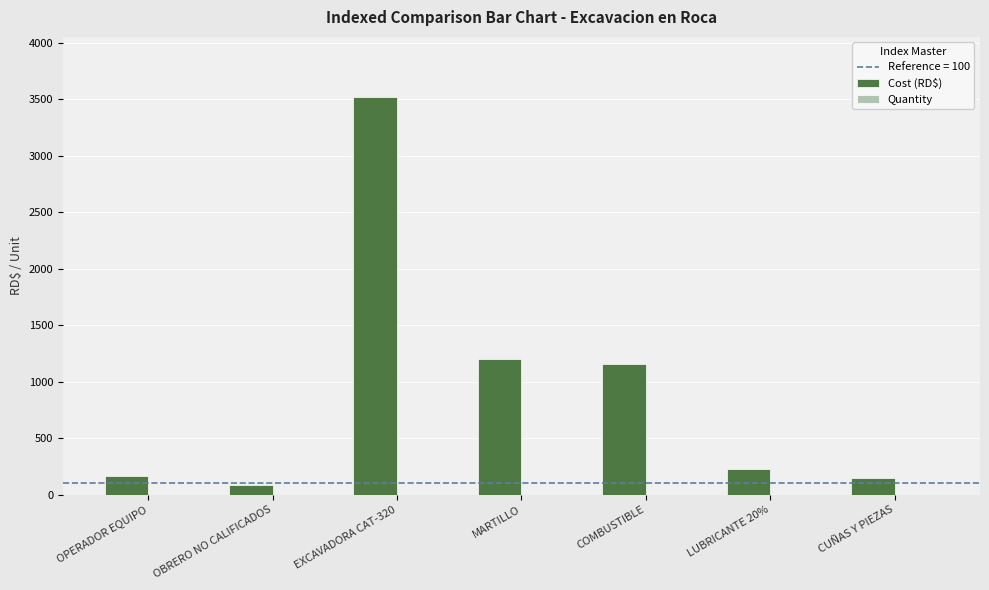

Are the bars horizontal?

No